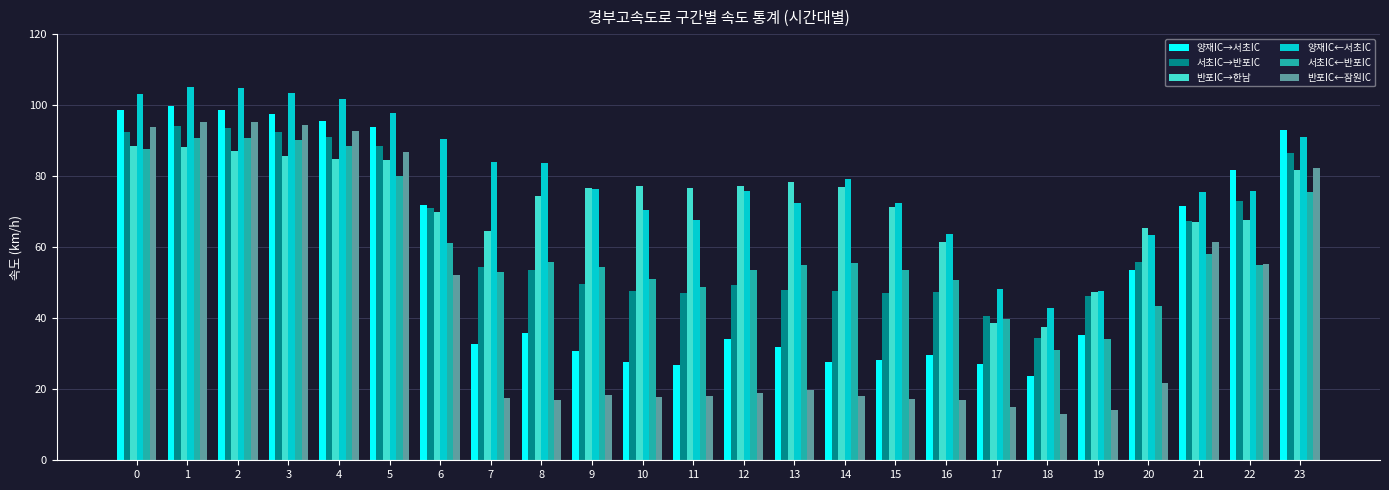

What value does the 서초IC→반포IC series have at 23?

86.6